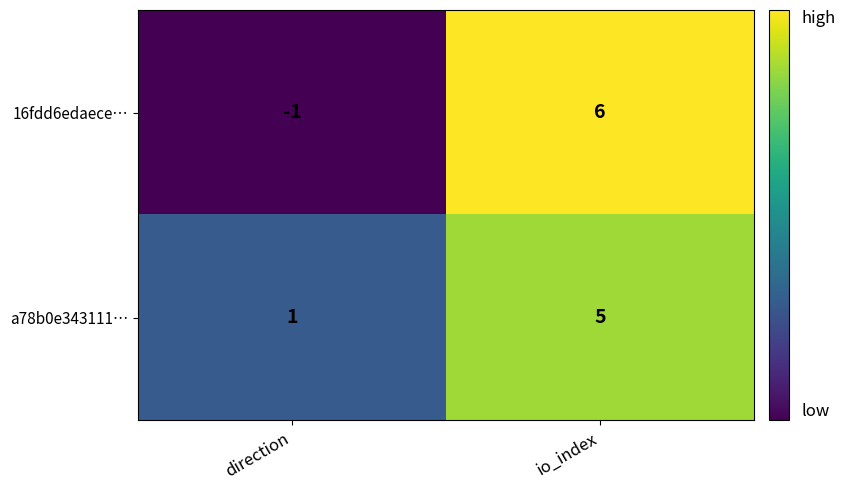

How many data points in 16fdd6edaece… are less than 6?

1